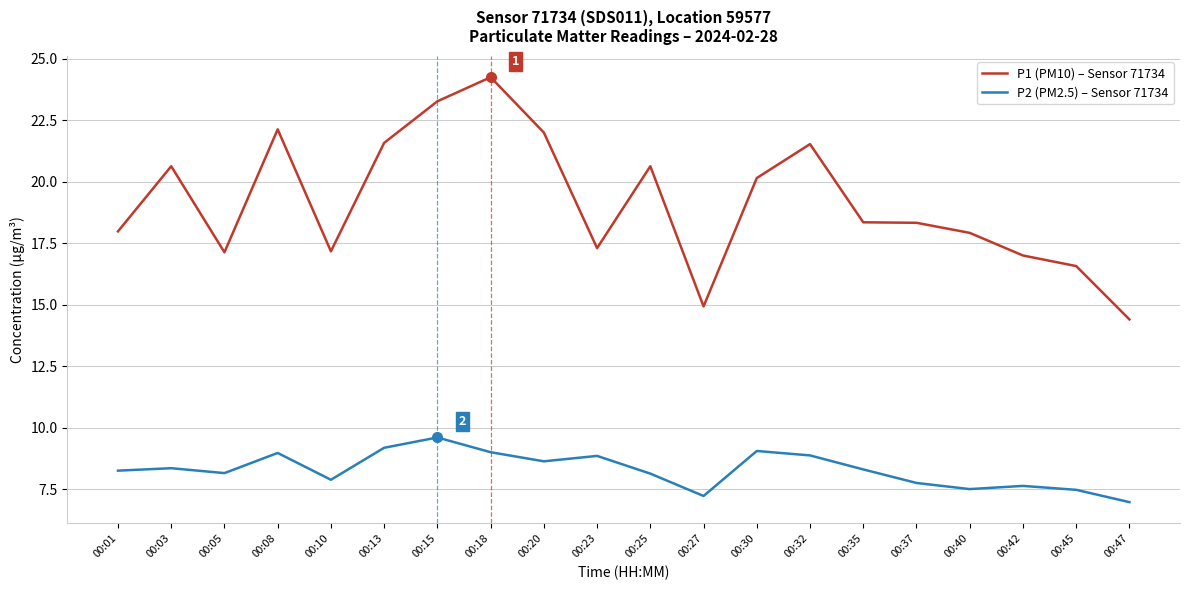

What is the difference between the P1 (PM10) – Sensor 71734 values at 00:35 and 00:32?

3.2